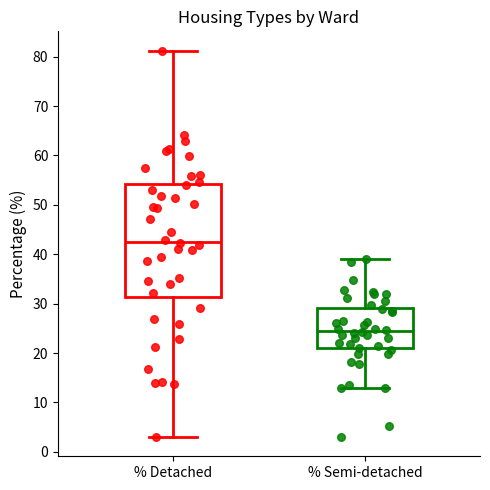

Reading left to right, transcribe this box plot: for each box, give where its median line is, the range the box spans, and where its two whiskers end, as read against the y-axis. The values are not printed on the chart, so give them approximately, as read against the axis.

% Detached: median 43, box 31 to 54, whiskers 3 to 81
% Semi-detached: median 24, box 21 to 29, whiskers 13 to 39